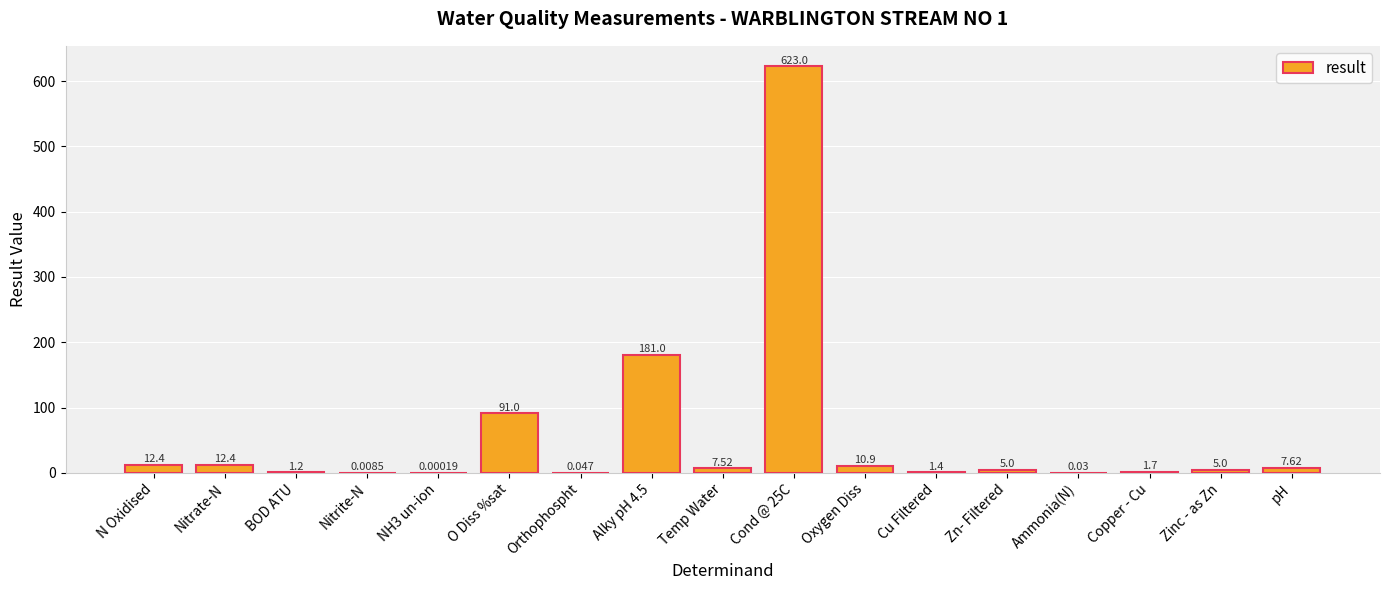

At which category does the chart reach its peak across all series?

Cond @ 25C